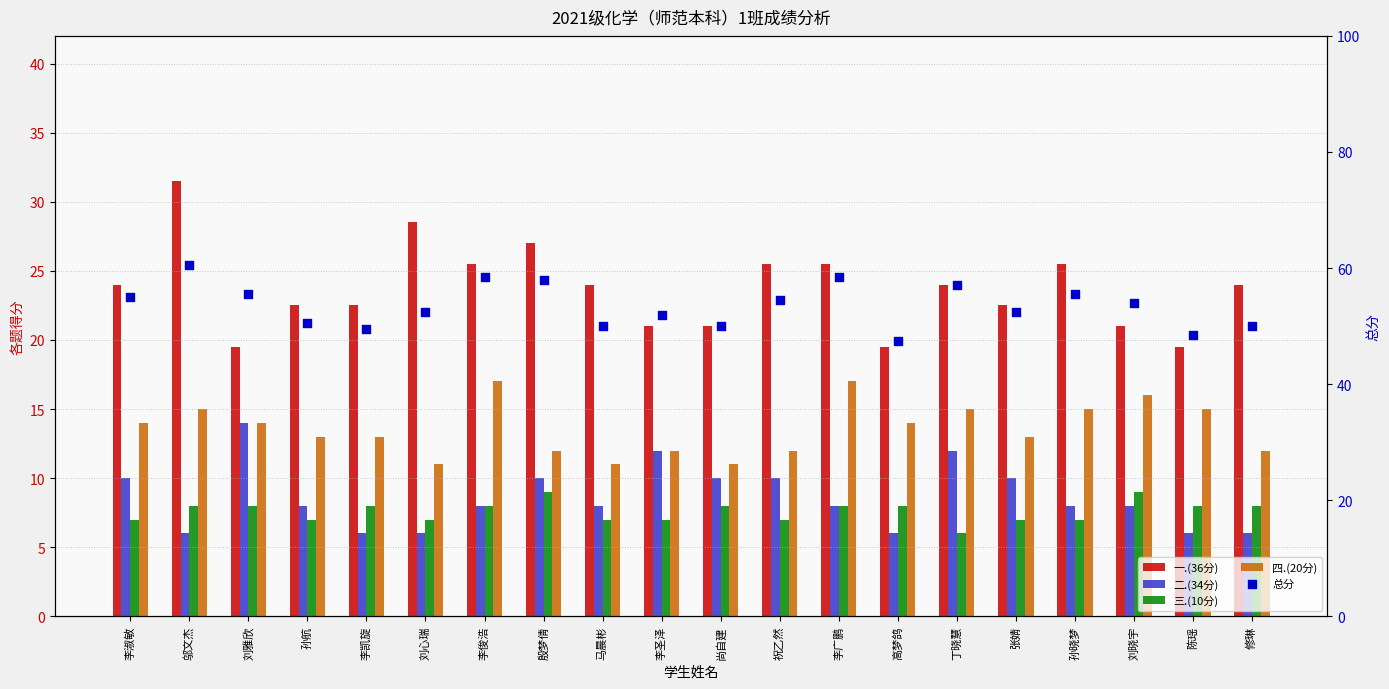

Which series has the widest spread of Y values?

总分